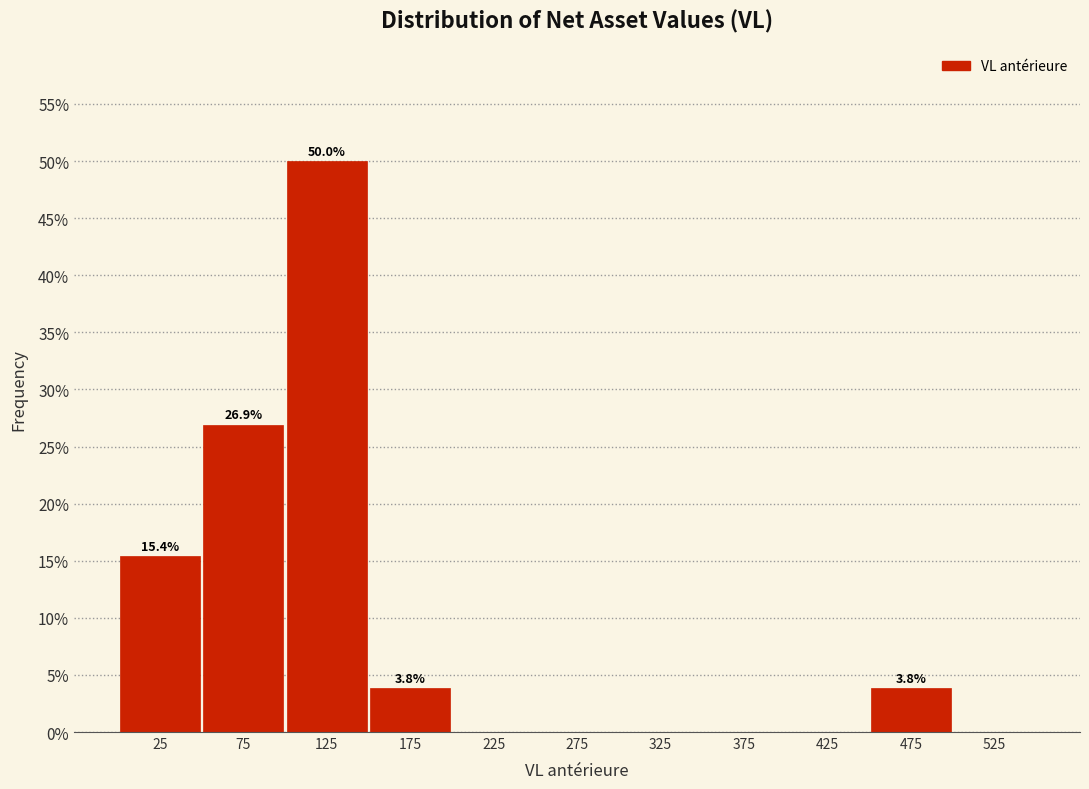

Which range on the x-axis has the tallest bar?

100 to 150